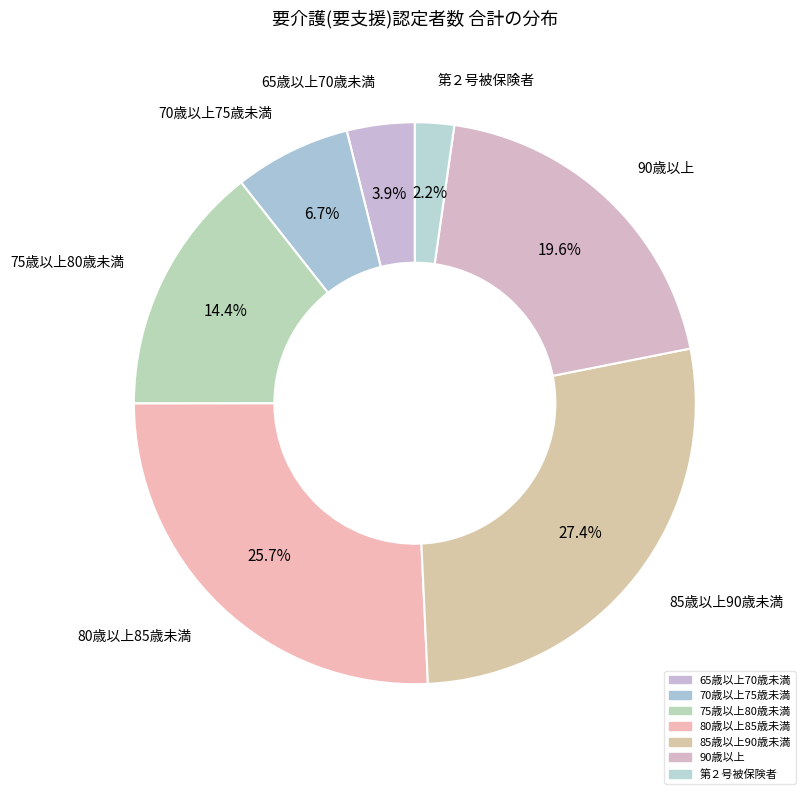

How many segments does this pie chart have?

7